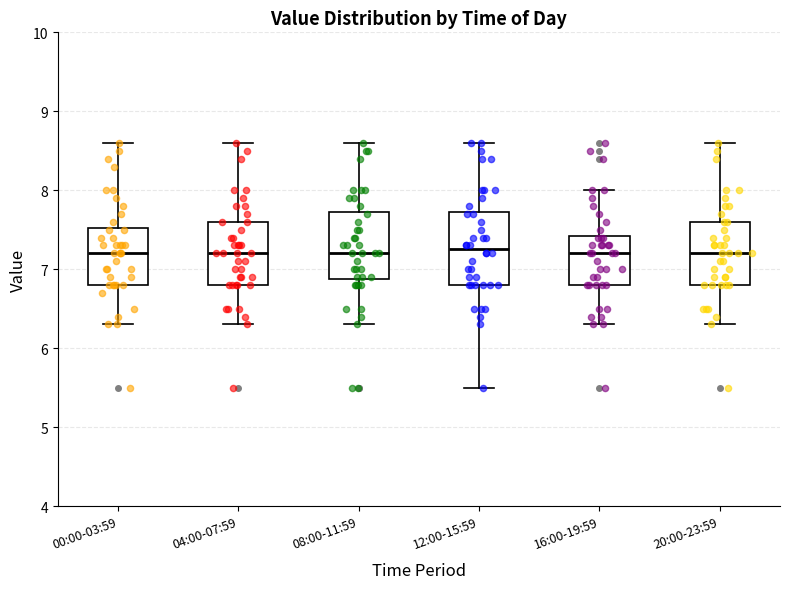

Reading left to right, read every box against the y-axis: the position of its median line, the range the box covers, and the ends of its whiskers. The values are not printed on the chart, so give them approximately, as read against the axis.

00:00-03:59: median 7.2, box 6.8 to 7.5, whiskers 6.3 to 8.6
04:00-07:59: median 7.2, box 6.8 to 7.6, whiskers 6.3 to 8.6
08:00-11:59: median 7.2, box 6.9 to 7.7, whiskers 6.3 to 8.6
12:00-15:59: median 7.3, box 6.8 to 7.7, whiskers 5.5 to 8.6
16:00-19:59: median 7.2, box 6.8 to 7.4, whiskers 6.3 to 8.0
20:00-23:59: median 7.2, box 6.8 to 7.6, whiskers 6.3 to 8.6